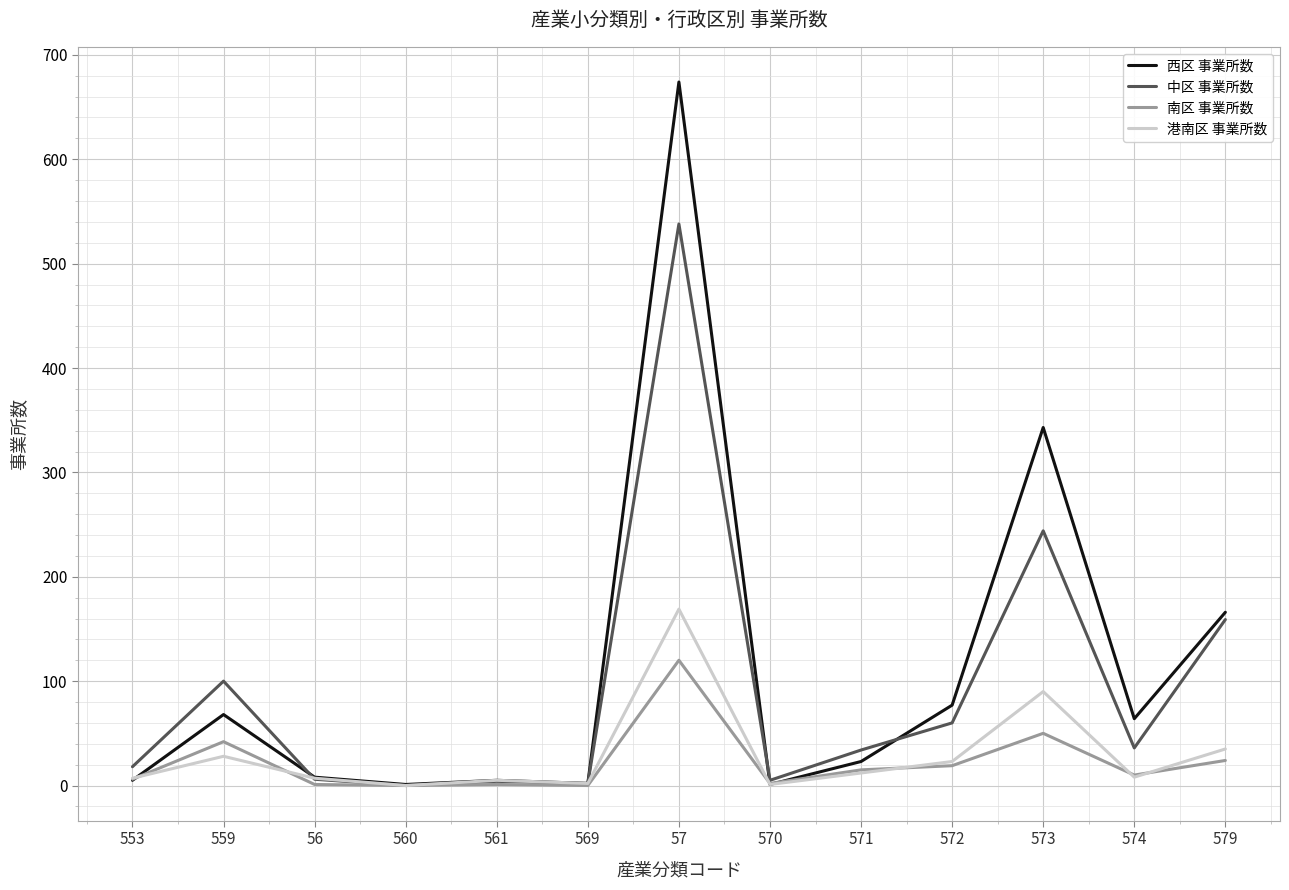

Does the chart have visible grid lines?

Yes